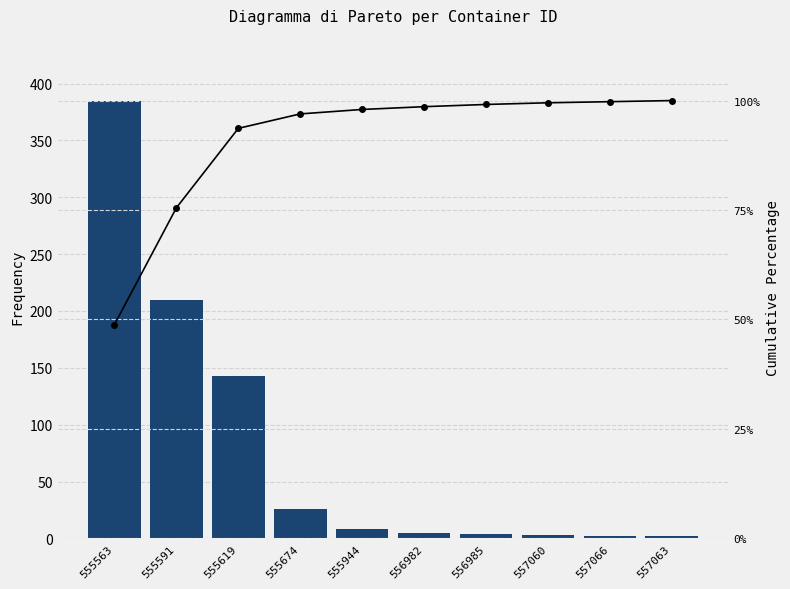

At how many categories does at least one series exceed 168?

2